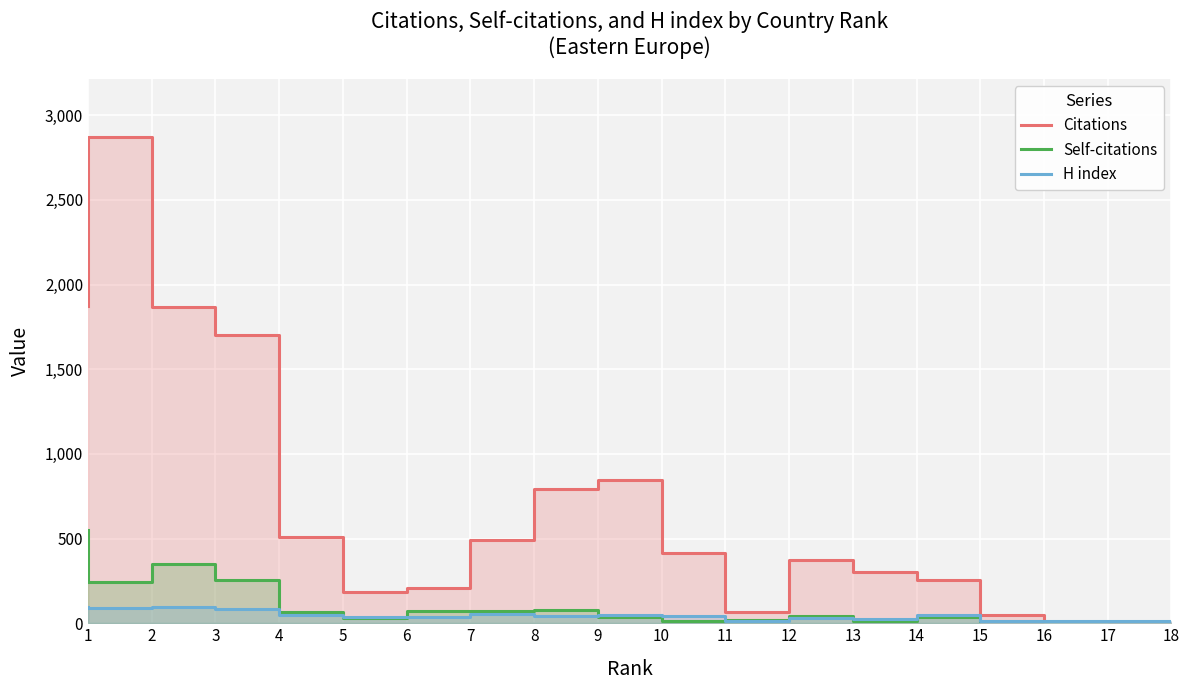

How many values in the Citations series exceed 414?

8